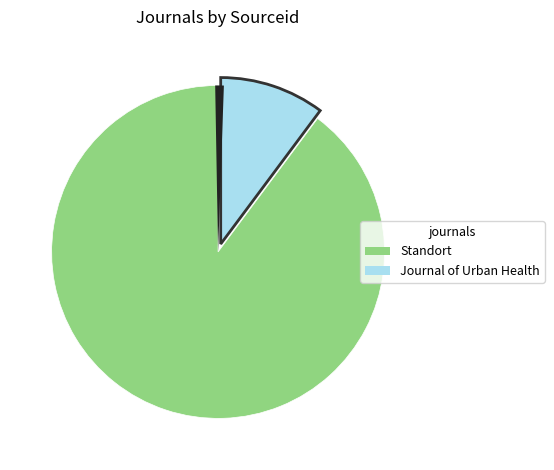

Is there a majority slice in this chart?

Yes